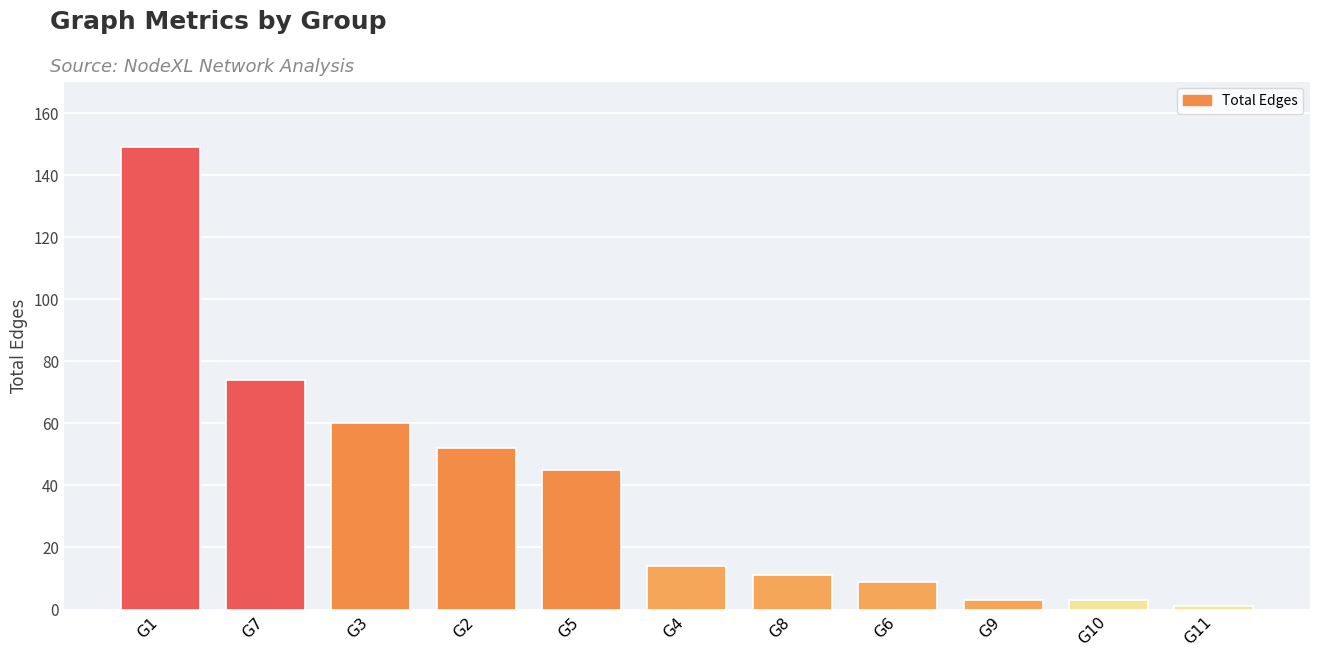

How many categories are shown in the chart?

11